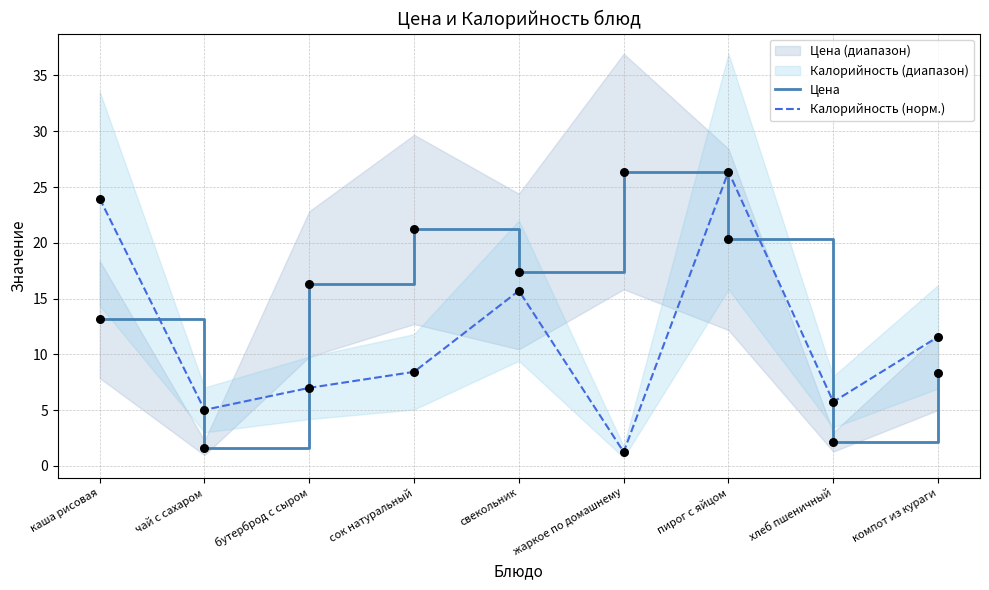

Which series contains the lowest Y value?

Калорийность (норм.)